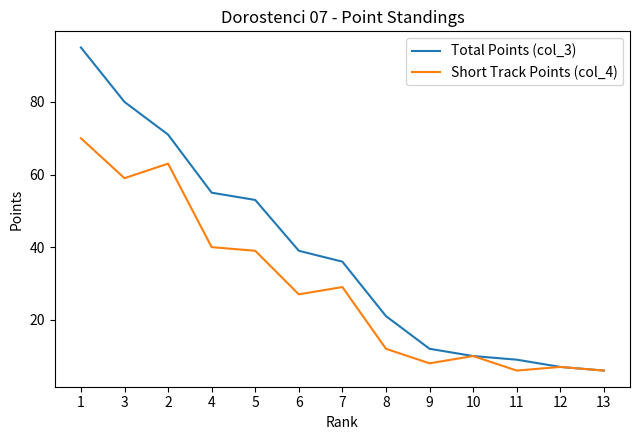

Which series has the largest range (max minus min)?

Total Points (col_3)